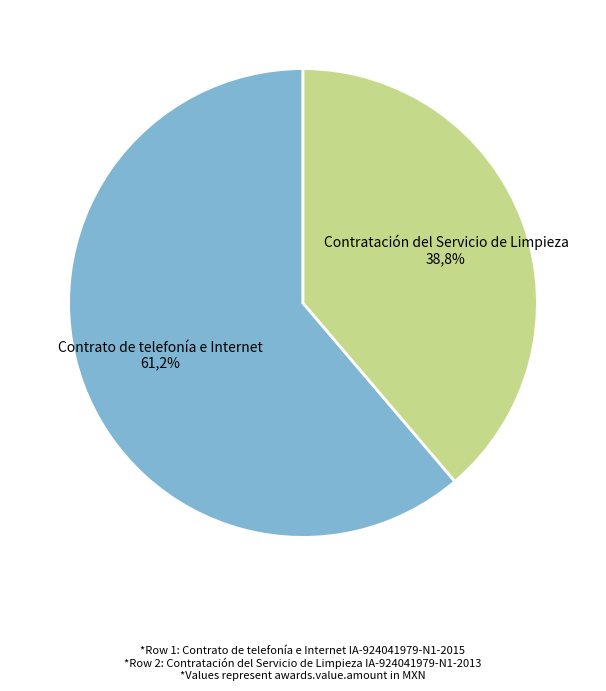

How many slices are in this pie chart?

2